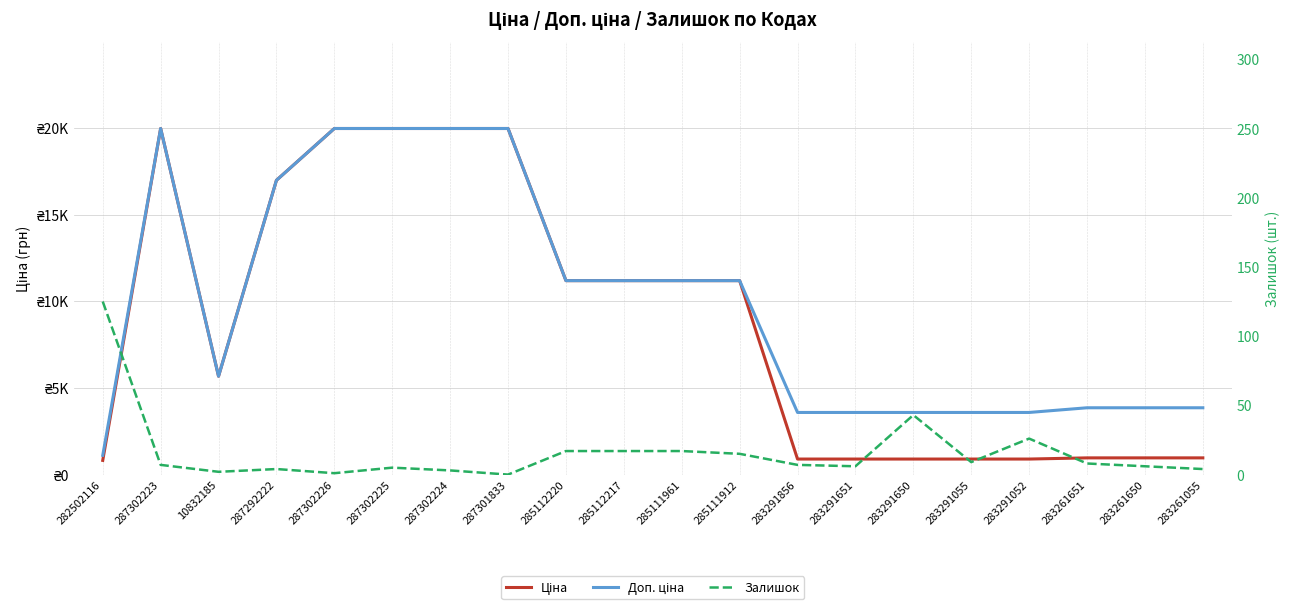

The Доп. ціна series shows 1232.9 at 283261651. True or false?

False